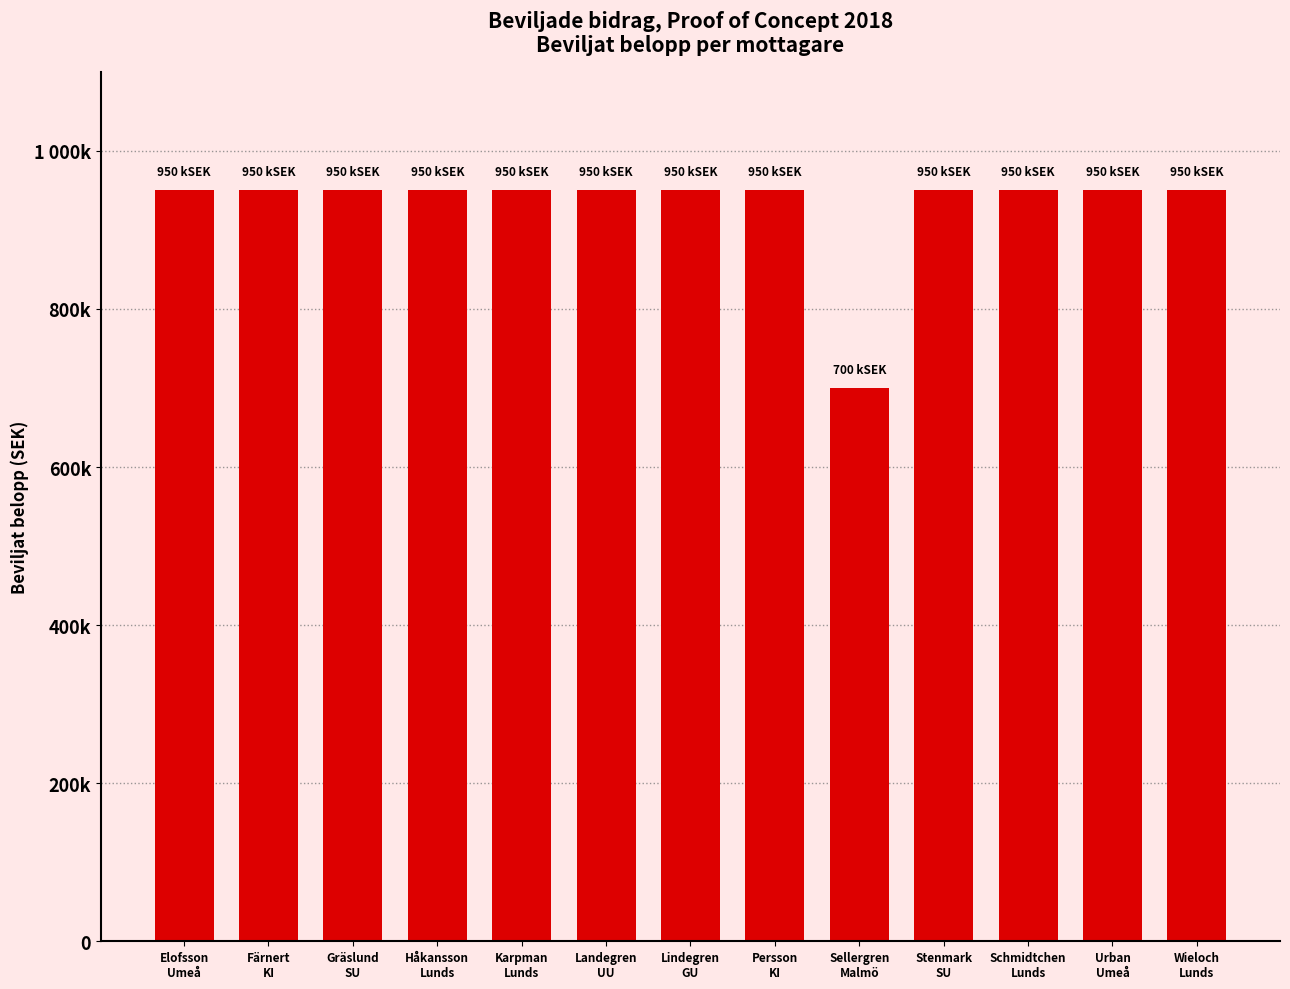

At which category does the chart reach its minimum across all series?

Sellergren
Malmö